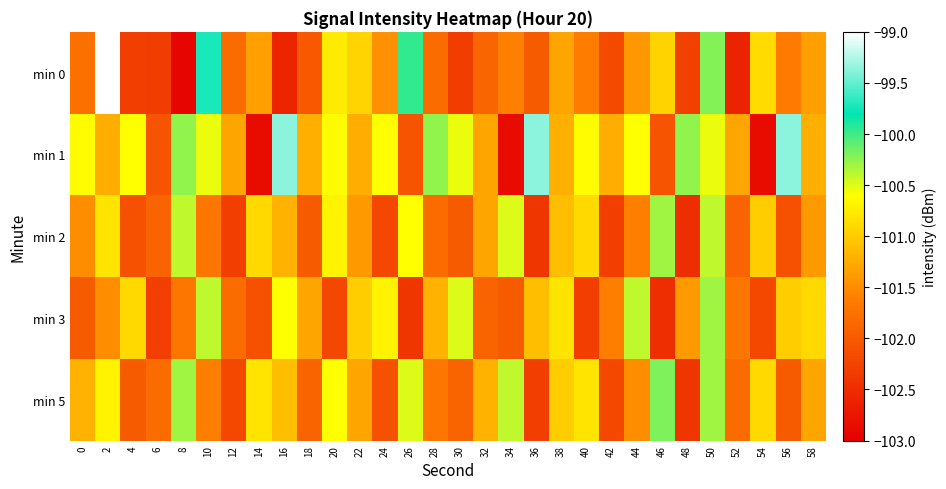

Reading right to left, transcribe all the data shown in this chart.

min 0: 58=-101.3	56=-101.6	54=-100.9	52=-102.6	50=-100.2	48=-102.3	46=-100.9	44=-101.4	42=-102.2	40=-101.6	38=-101.3	36=-102.0	34=-101.6	32=-101.9	30=-102.3	28=-101.8	26=-100.0	24=-101.5	22=-100.9	20=-100.8	18=-102.0	16=-102.6	14=-101.3	12=-101.8	10=-99.7	8=-102.9	6=-102.3	4=-102.3	2=-98.8	0=-101.8
min 1: 58=-101.2	56=-99.4	54=-102.9	52=-101.3	50=-100.5	48=-100.3	46=-102.1	44=-100.6	42=-101.2	40=-100.6	38=-101.2	36=-99.4	34=-102.9	32=-101.3	30=-100.5	28=-100.3	26=-102.1	24=-100.6	22=-101.2	20=-100.6	18=-101.2	16=-99.4	14=-102.9	12=-101.3	10=-100.5	8=-100.3	6=-102.1	4=-100.6	2=-101.2	0=-100.6
min 2: 58=-101.4	56=-102.1	54=-101.0	52=-101.9	50=-100.4	48=-102.5	46=-100.3	44=-101.6	42=-102.3	40=-100.9	38=-101.1	36=-102.4	34=-100.5	32=-101.3	30=-102.0	28=-101.8	26=-100.6	24=-102.2	22=-101.4	20=-100.7	18=-102.0	16=-101.2	14=-100.9	12=-102.3	10=-101.7	8=-100.4	6=-101.9	4=-102.1	2=-100.8	0=-101.5
min 3: 58=-100.9	56=-101.0	54=-102.2	52=-101.7	50=-100.3	48=-101.4	46=-102.5	44=-100.4	42=-101.6	40=-102.3	38=-100.8	36=-101.1	34=-102.0	32=-101.9	30=-100.5	28=-101.2	26=-102.4	24=-100.7	22=-101.0	20=-102.2	18=-101.3	16=-100.6	14=-102.1	12=-101.8	10=-100.4	8=-101.7	6=-102.3	4=-100.9	2=-101.5	0=-102.0
min 5: 58=-101.3	56=-102.0	54=-100.9	52=-101.8	50=-100.3	48=-102.4	46=-100.2	44=-101.5	42=-102.2	40=-100.8	38=-101.0	36=-102.3	34=-100.4	32=-101.2	30=-101.9	28=-101.7	26=-100.5	24=-102.1	22=-101.3	20=-100.6	18=-101.9	16=-101.1	14=-100.8	12=-102.2	10=-101.6	8=-100.3	6=-101.8	4=-102.0	2=-100.7	0=-101.2